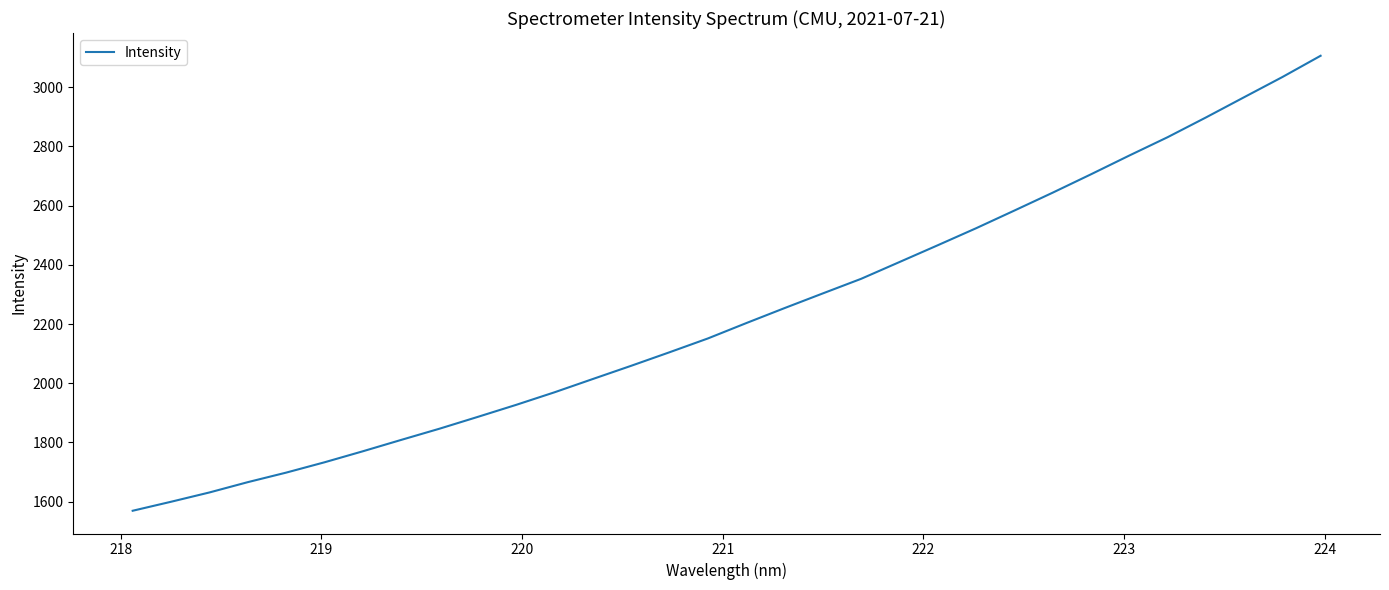

What is the difference between the maximum and minimum values?

1537.0